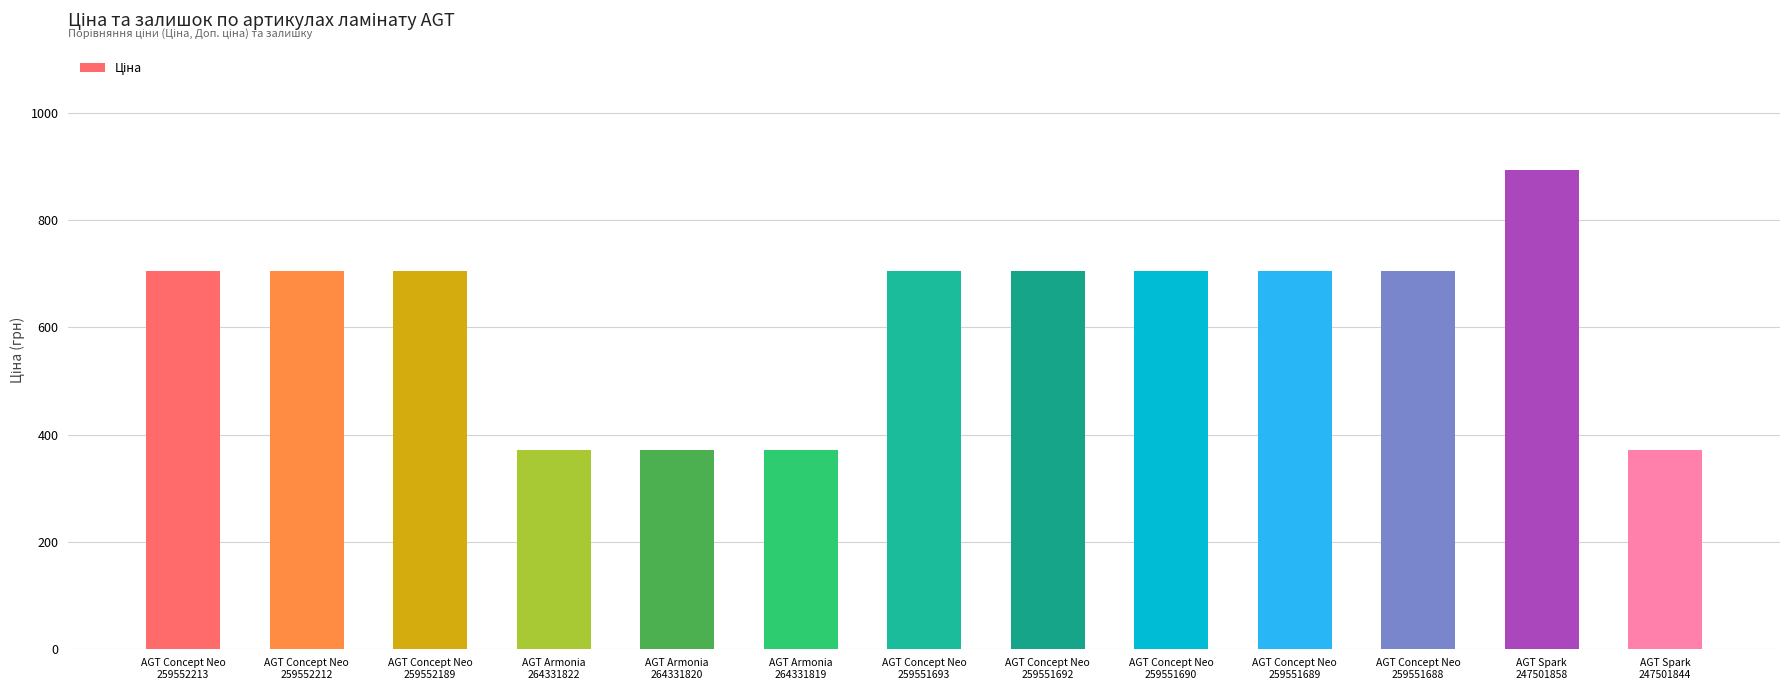

Are the bars horizontal?

No